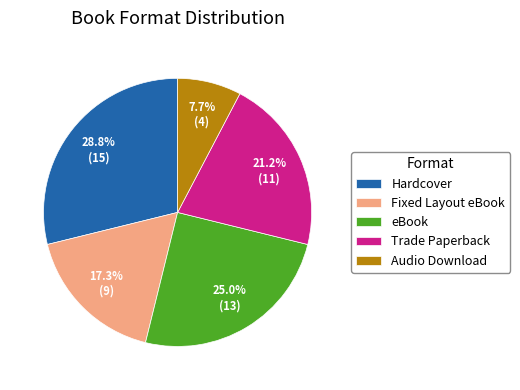

To the nearest percent, what is the difference between the largest and smallest slice percentages?

21%